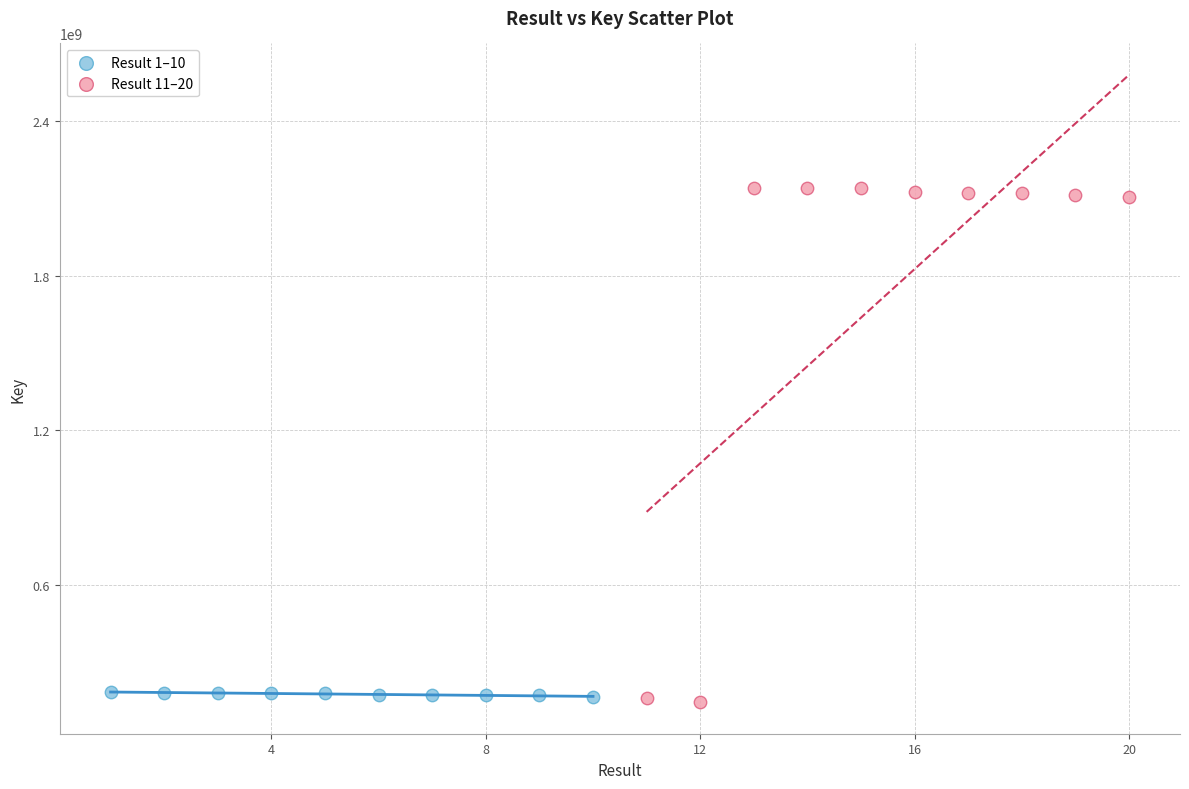

Which series reaches the maximum Y coordinate?

Result 11–20